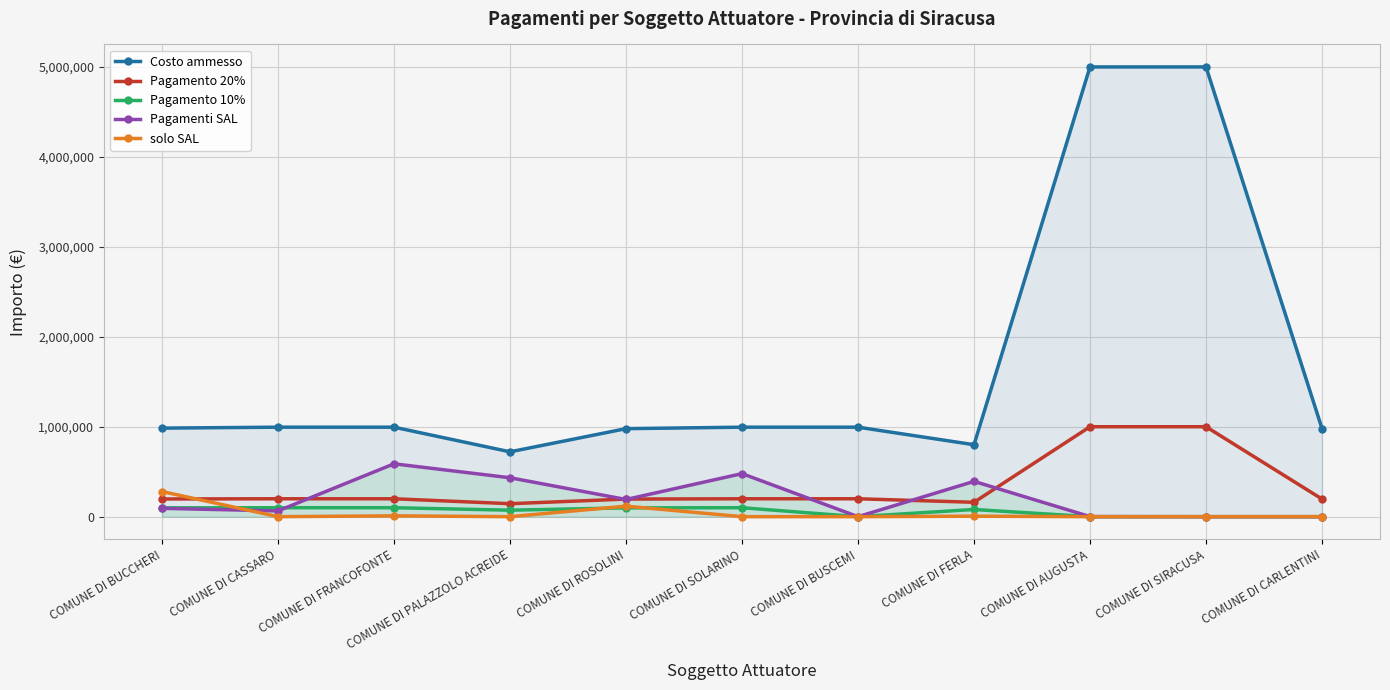

What is the sum of the Pagamento 20% values at COMUNE DI CARLENTINI and COMUNE DI SOLARINO?

395000.0